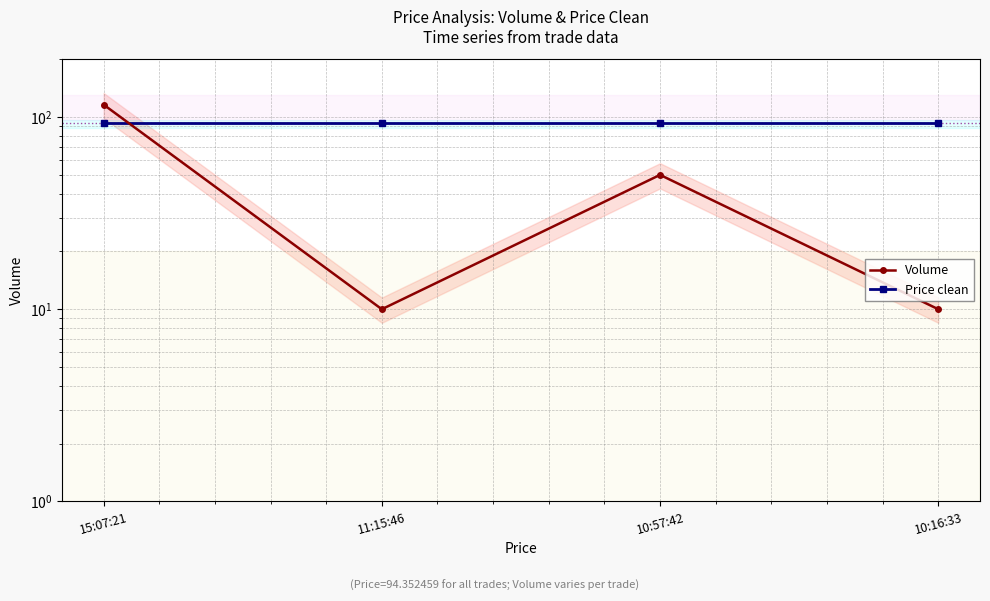

What are all the series names shown in the legend?

Volume, Price clean